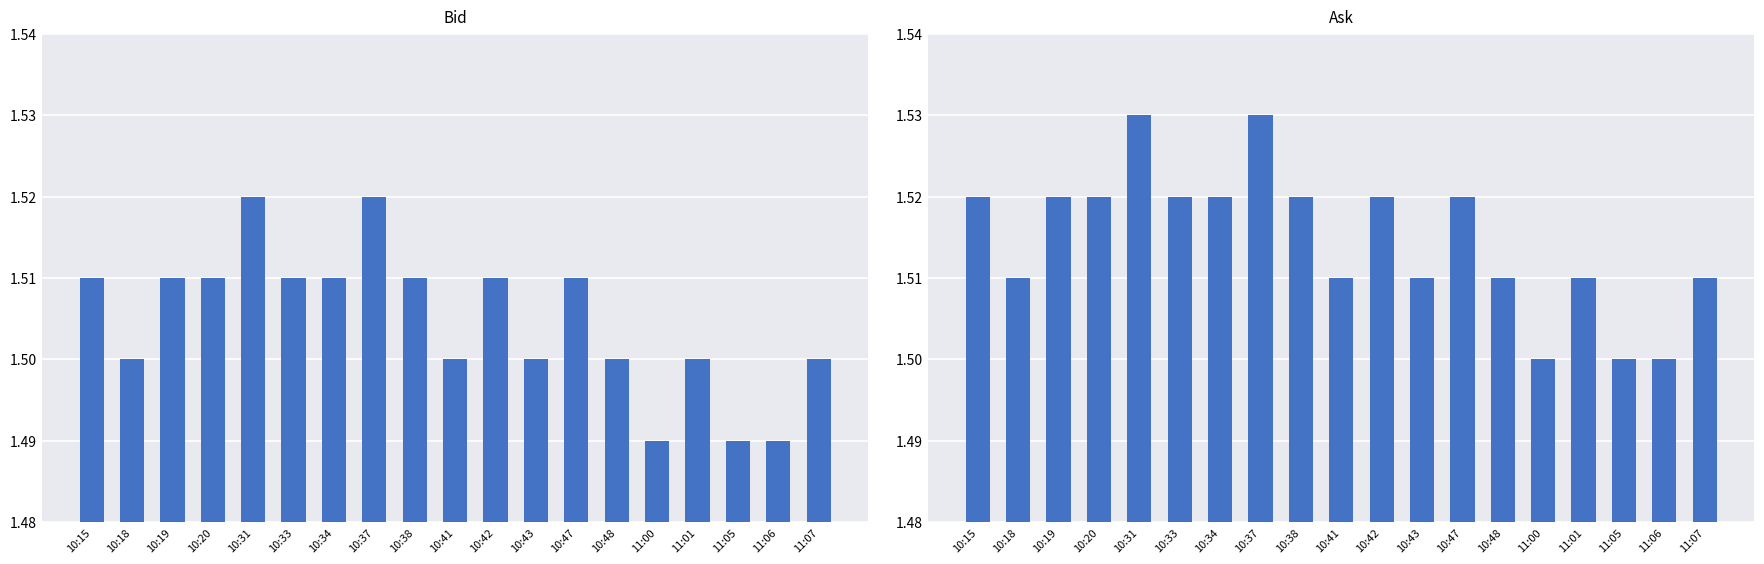

Which series has the largest total across all categories?

Ask